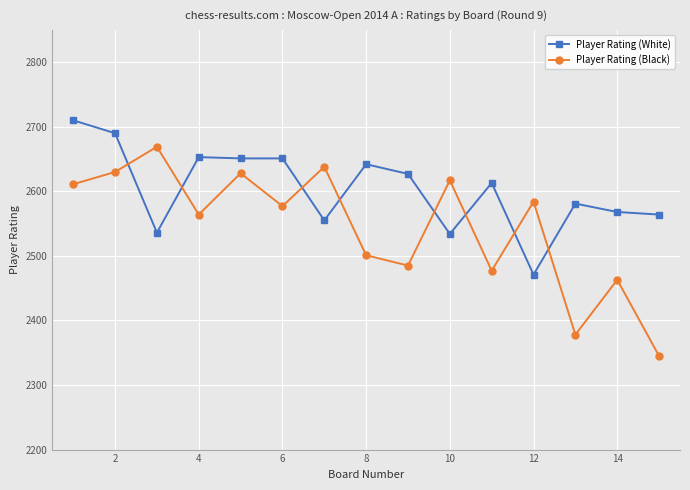

How many interior local valleys does the Player Rating (Black) series have?

5